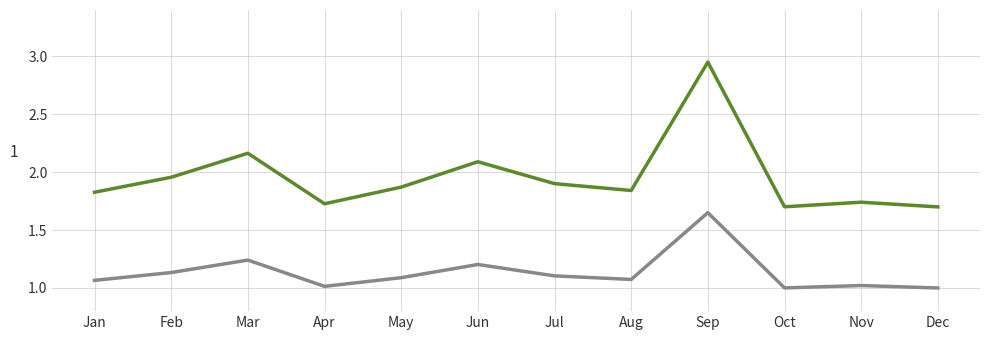

Does the chart display data point markers on the line(s)?

No